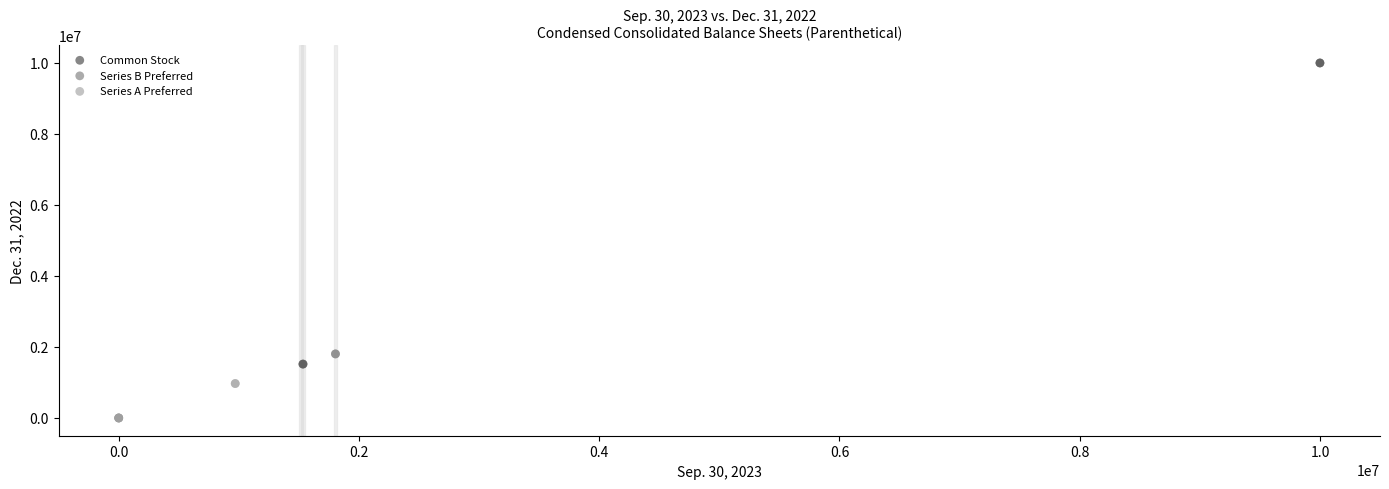

Which series has the largest Y range (max minus min)?

Common Stock